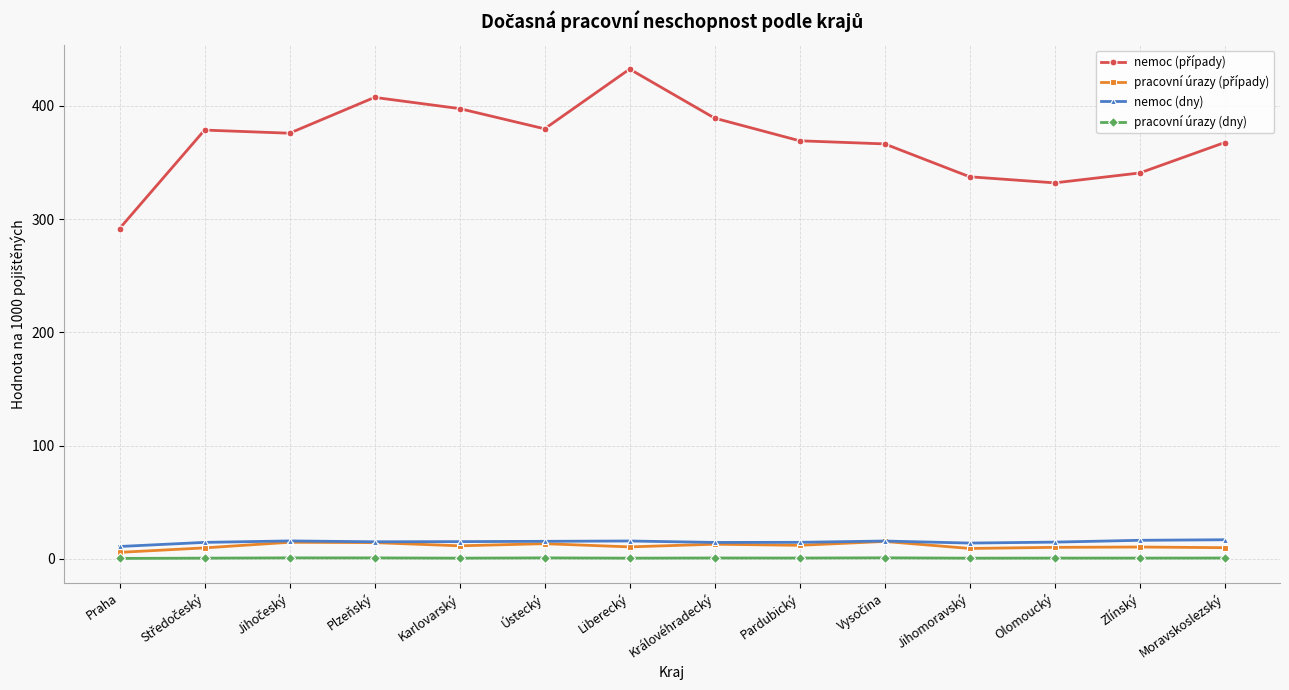

True or false: pracovní úrazy (dny) and nemoc (dny) intersect in this chart.

False